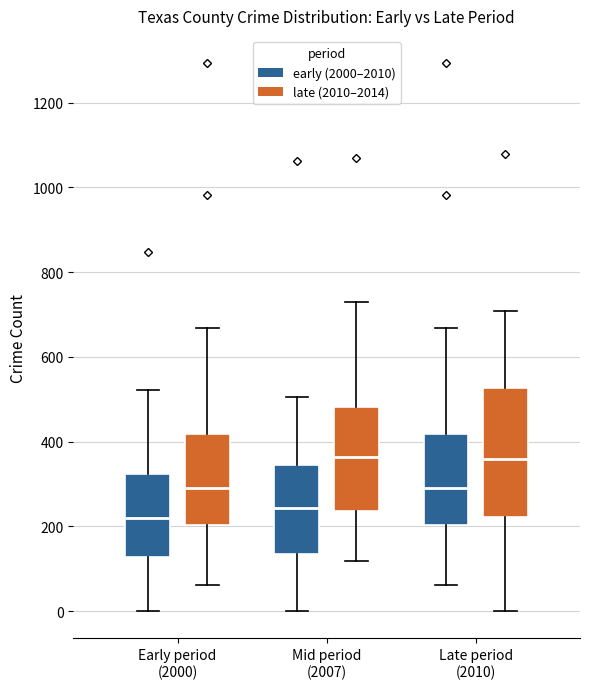

Reading left to right, read every box against the y-axis: the position of its median line, the range the box covers, and the ends of its whiskers. The values are not printed on the chart, so give them approximately, as read against the axis.

Early period (2000) (early (2000–2010)): median 220, box 120 to 320, whiskers 0 to 520
Early period (2000) (late (2010–2014)): median 300, box 200 to 420, whiskers 60 to 660
Mid period (2007) (early (2000–2010)): median 240, box 140 to 340, whiskers 0 to 500
Mid period (2007) (late (2010–2014)): median 360, box 240 to 480, whiskers 120 to 720
Late period (2010) (early (2000–2010)): median 300, box 200 to 420, whiskers 60 to 660
Late period (2010) (late (2010–2014)): median 360, box 220 to 520, whiskers 0 to 700